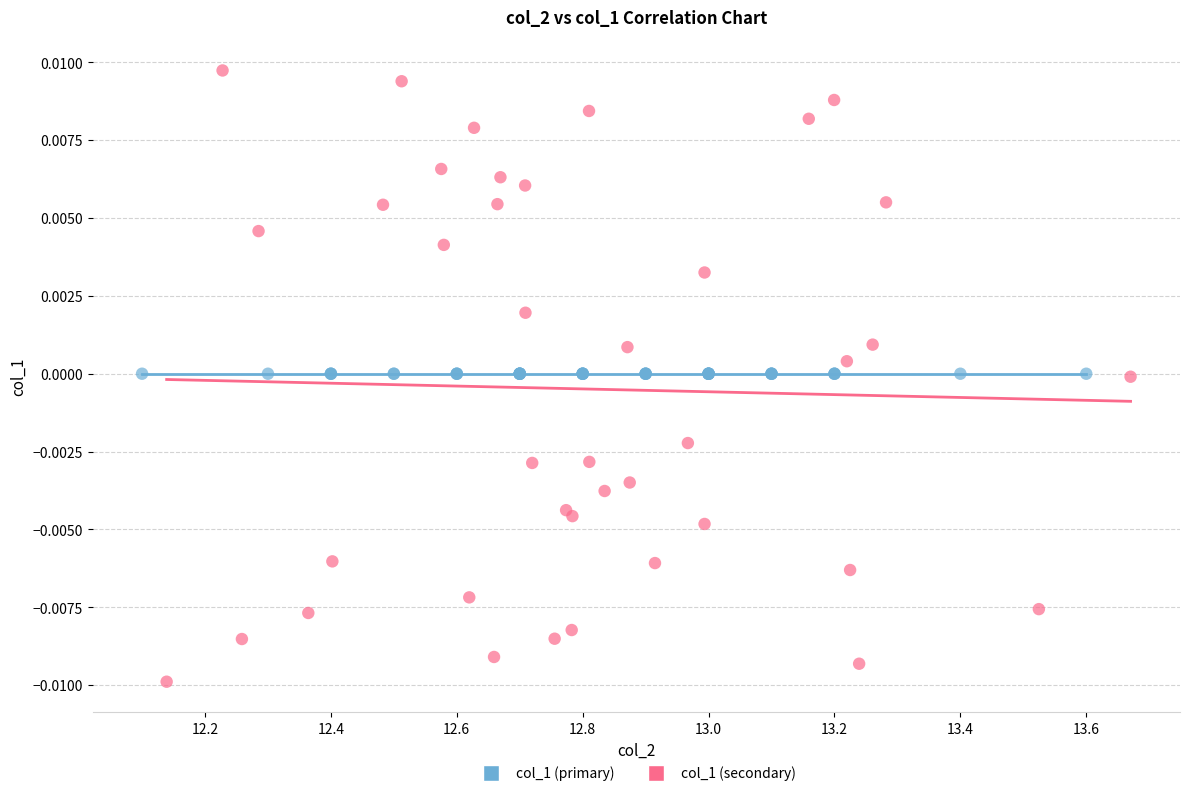

Which series contains the highest Y value?

col_1 (secondary)